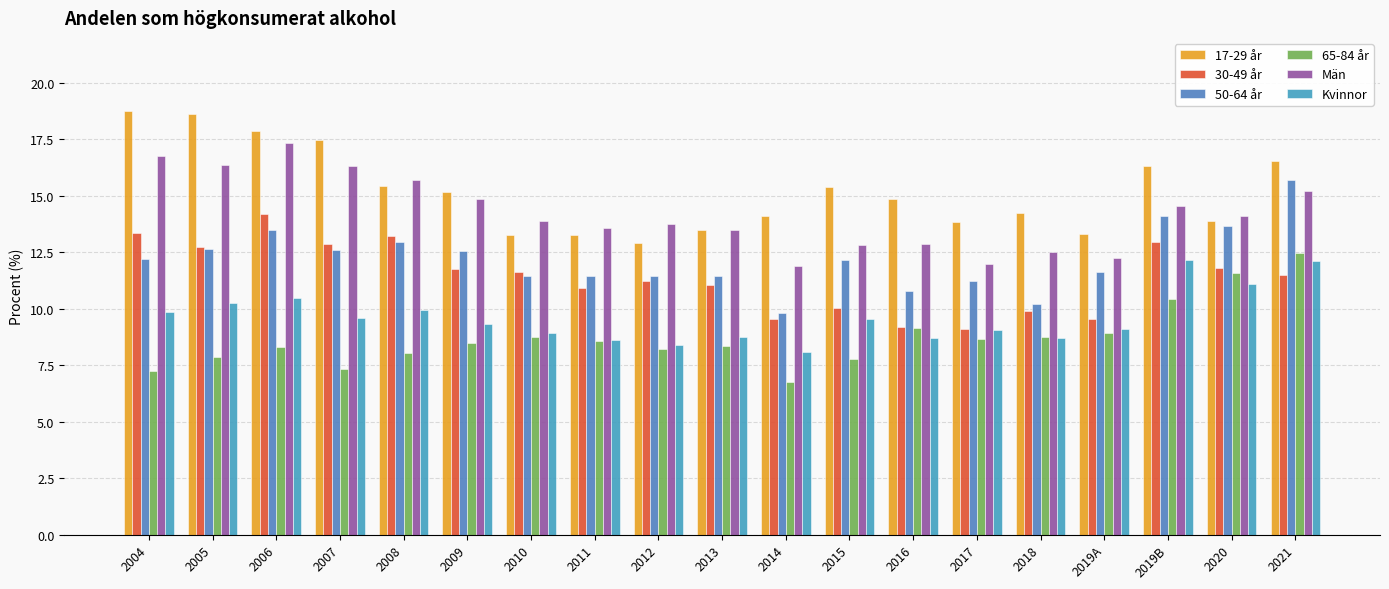

What is the value of the 30-49 år bar at the 10th from the left?

11.0